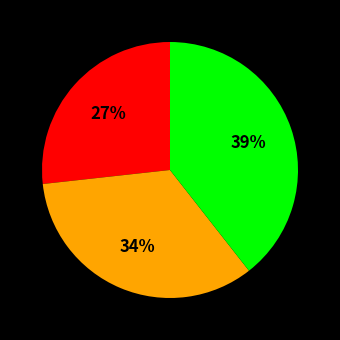

To the nearest percent, what is the average slice percentage?

33%